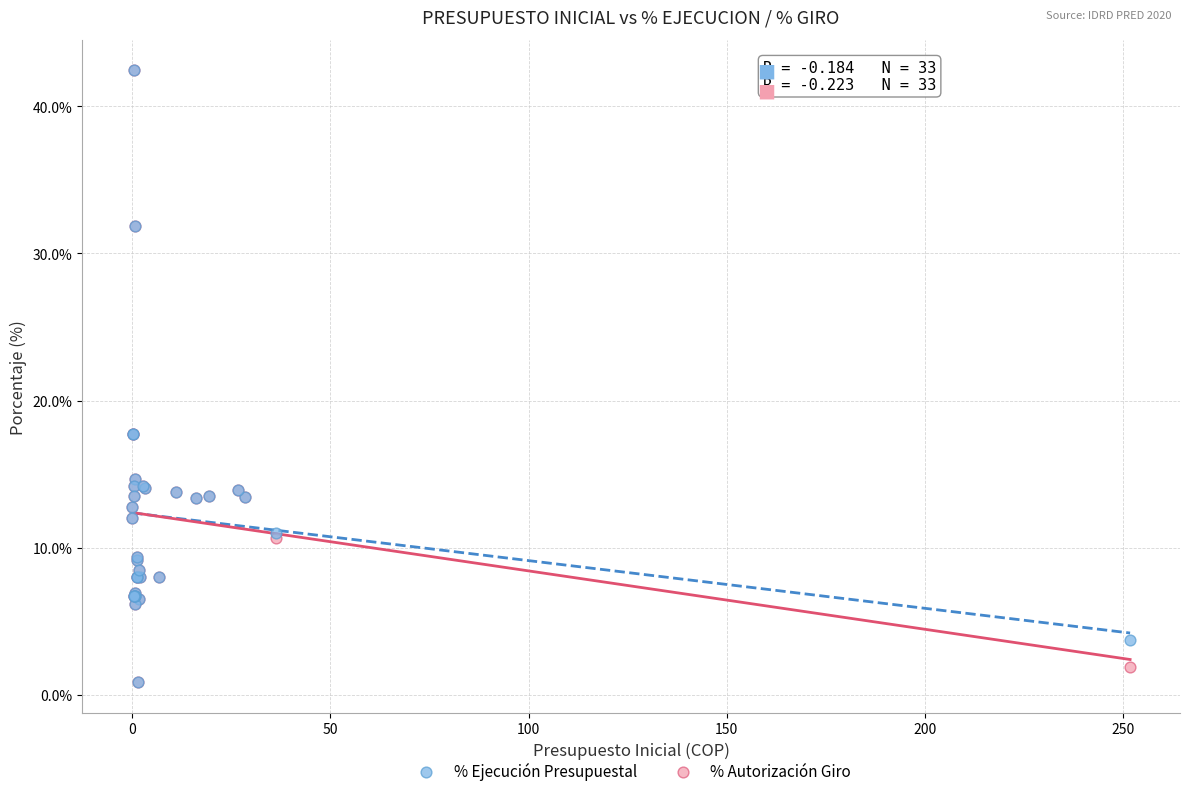

What are all the series names shown in the legend?

% Ejecución Presupuestal, % Autorización Giro